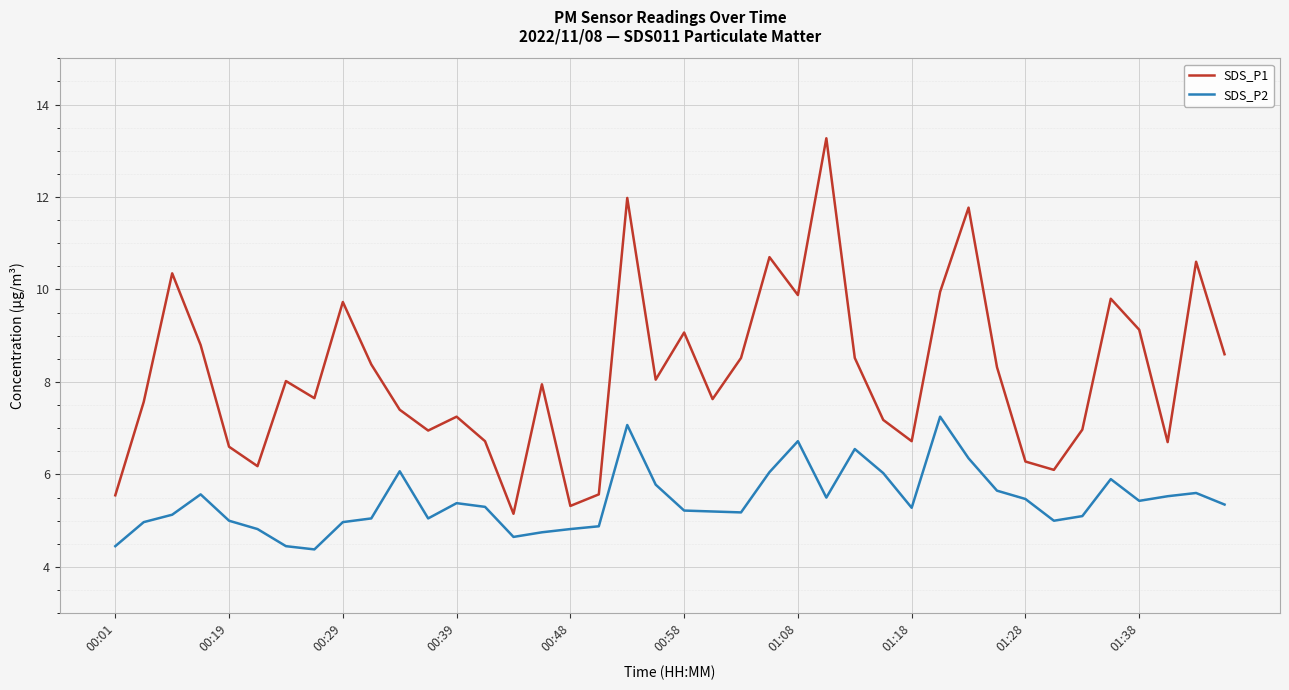

True or false: SDS_P2 and SDS_P1 cross at least once.

False